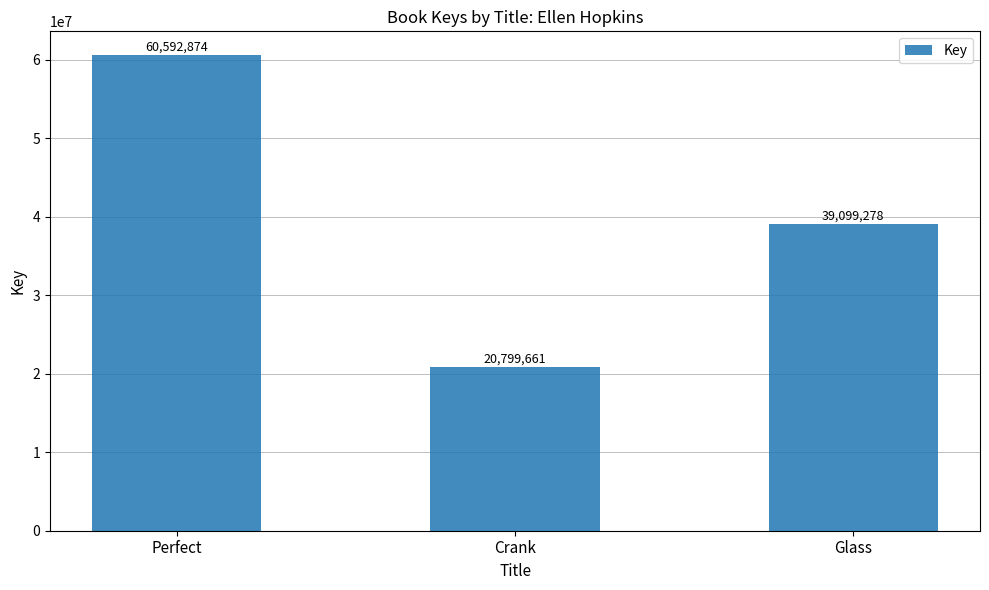

At which label does the data first exceed 39099278?

Perfect